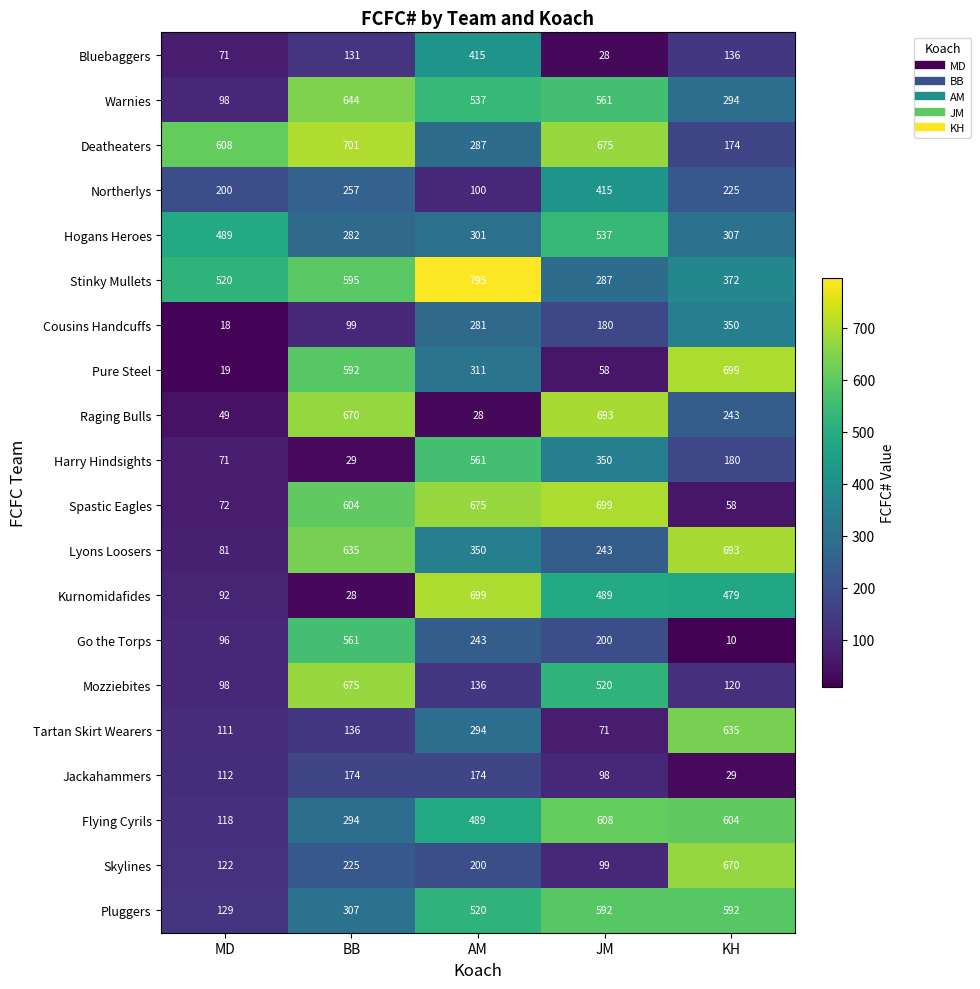

True or false: Tartan Skirt Wearers has a value of 49 at JM.

False